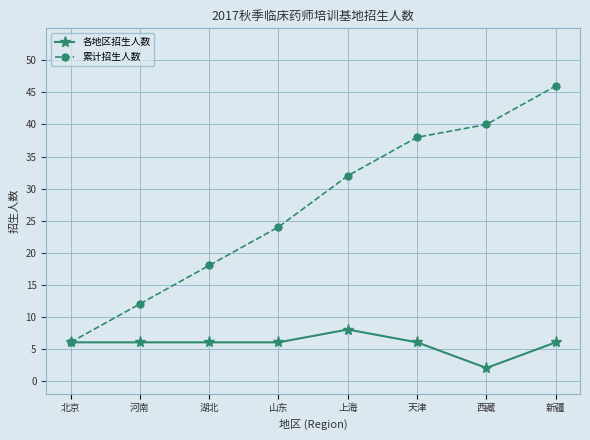

What is the label of the 8th point from the left?

新疆